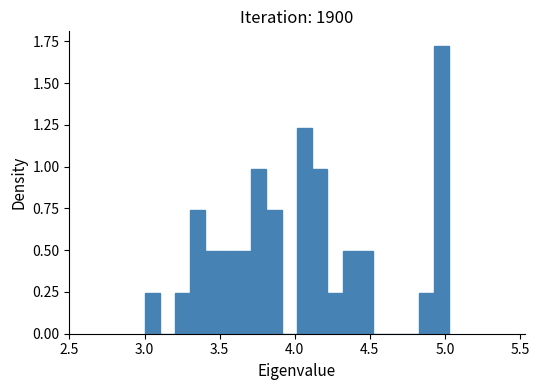

Read against the x-axis, roughly where is the centre of the tallest bar?

5.00